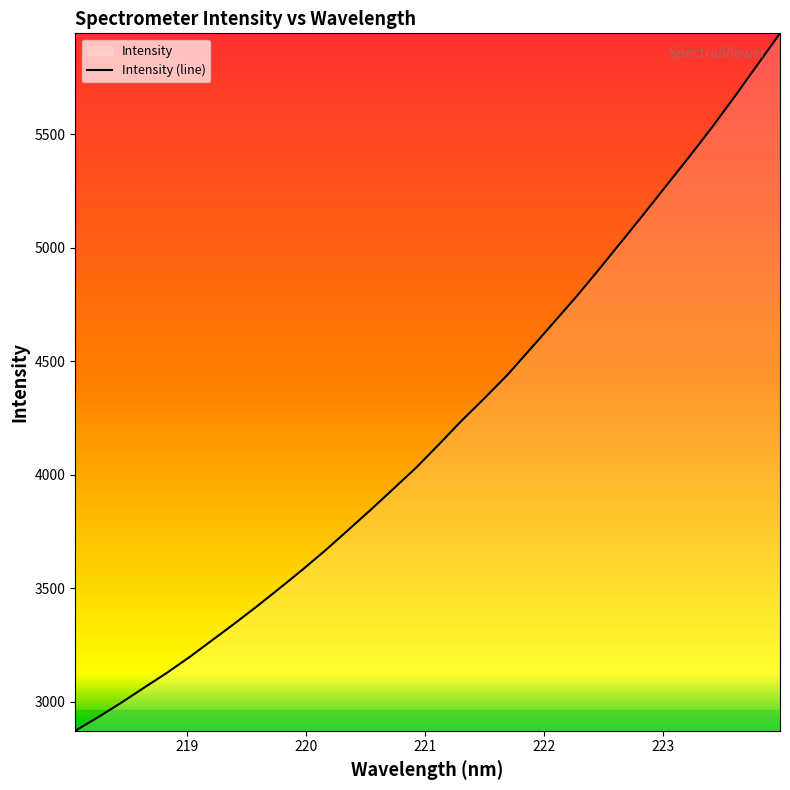

What is the smallest value displayed?

2871.5